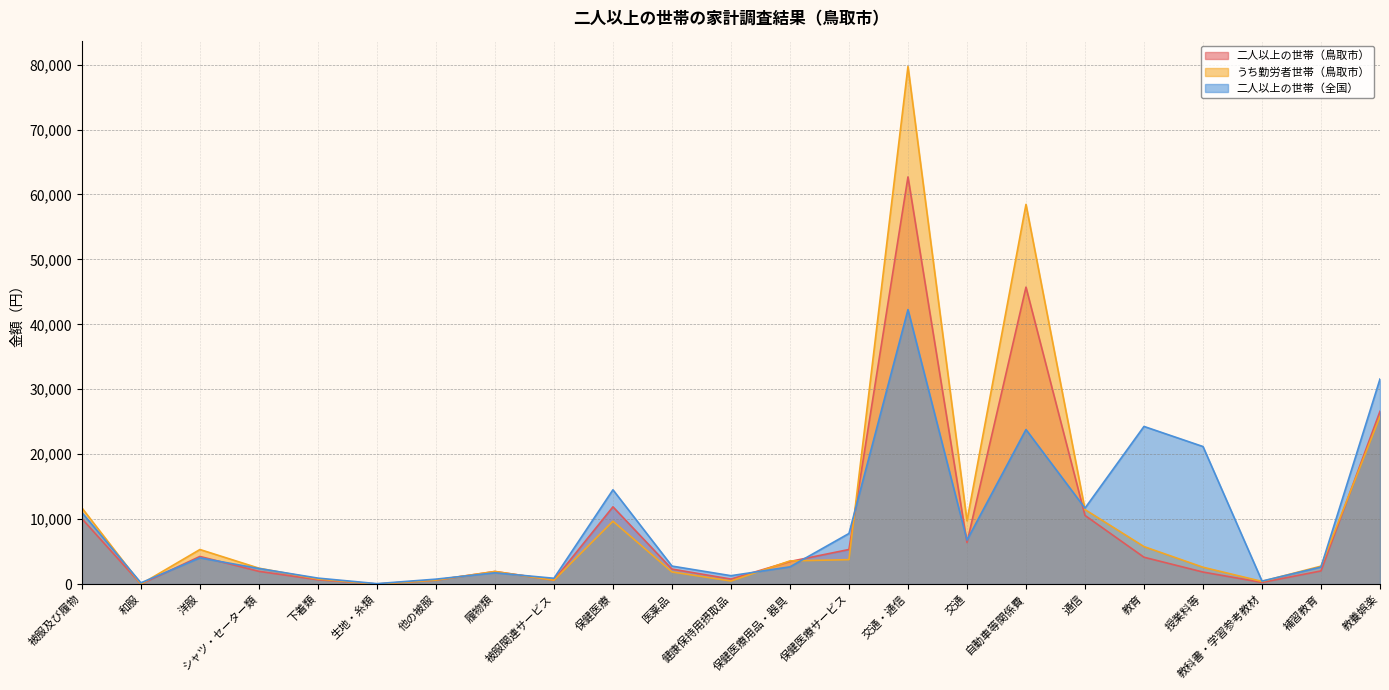

How many lines are shown in the chart?

3